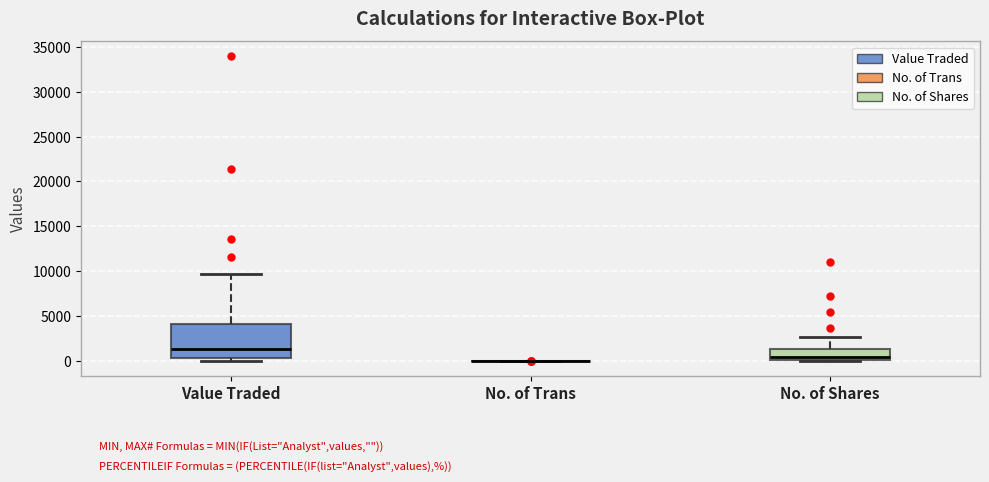

Reading left to right, read every box against the y-axis: the position of its median line, the range the box covers, and the ends of its whiskers. The values are not printed on the chart, so give them approximately, as read against the axis.

Value Traded: median 1500, box 500 to 4000, whiskers 0 to 9500
No. of Trans: box collapsed to a line at 0, whiskers 0 to 0
No. of Shares: median 500, box 0 to 1500, whiskers 0 to 2500